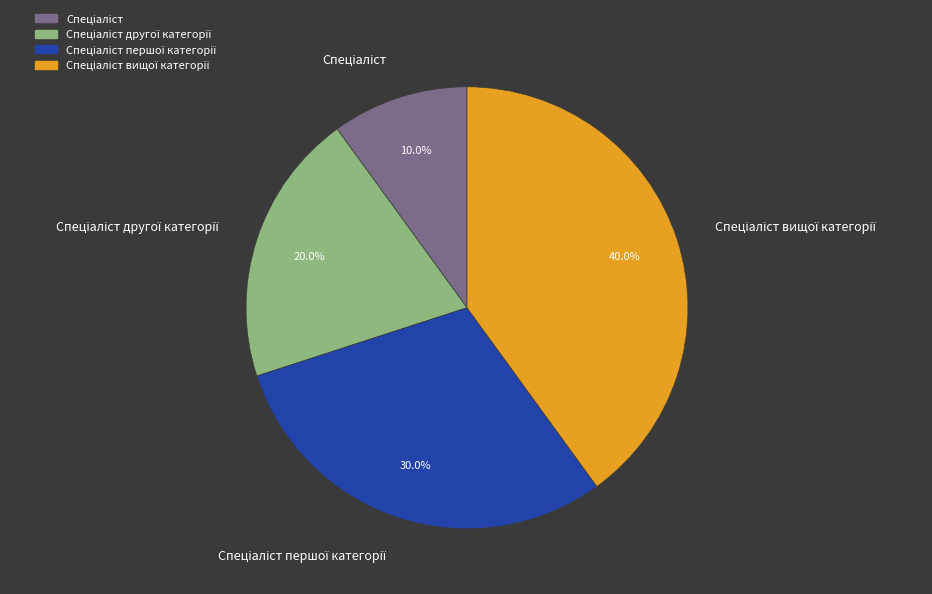

Does any single category account for the majority?

No